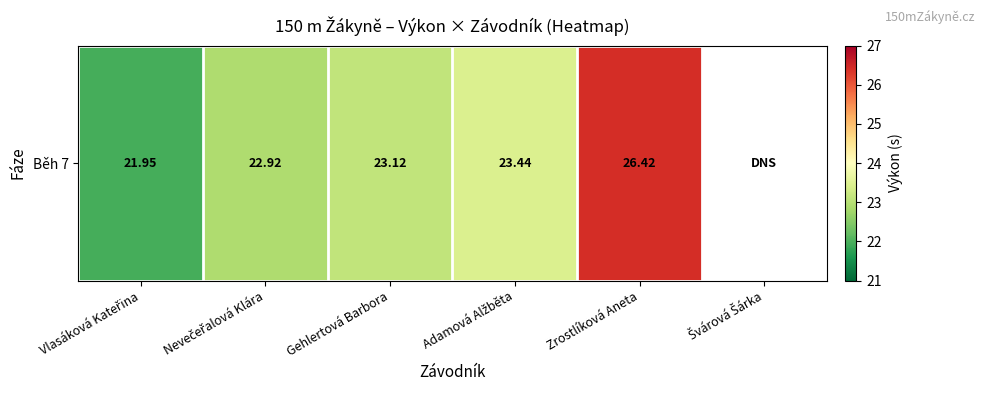

How many categories are shown in the chart?

6